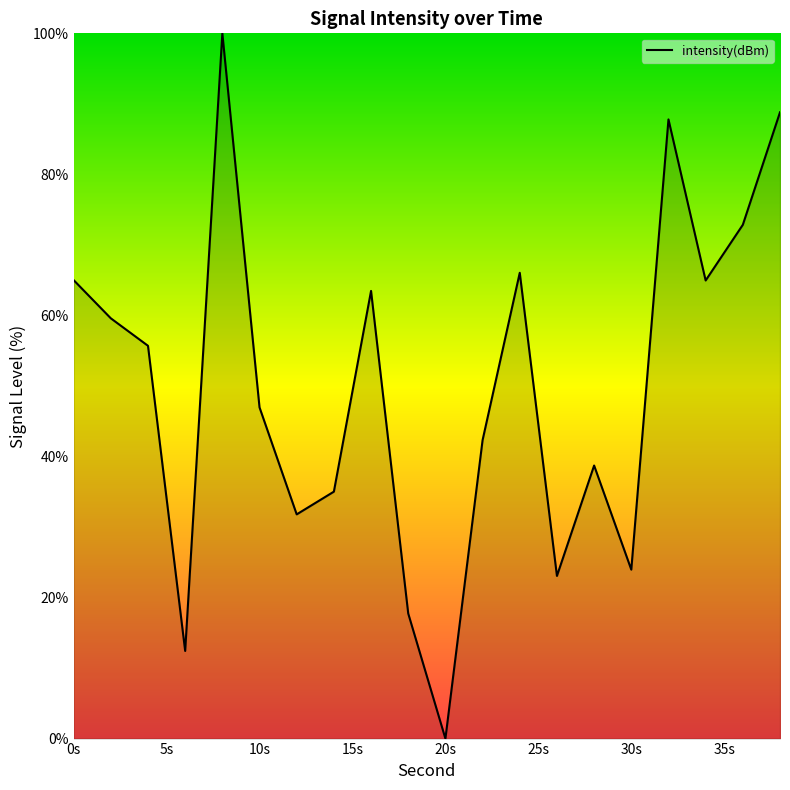

What is the maximum value shown in the chart?

100.0